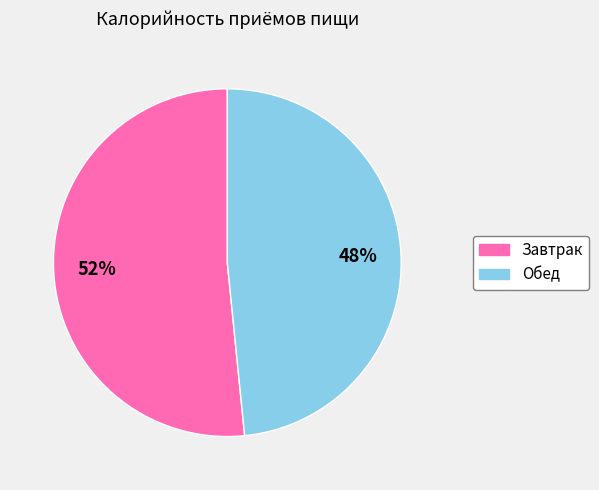

Is it true that Завтрак is 52% of the pie?

True